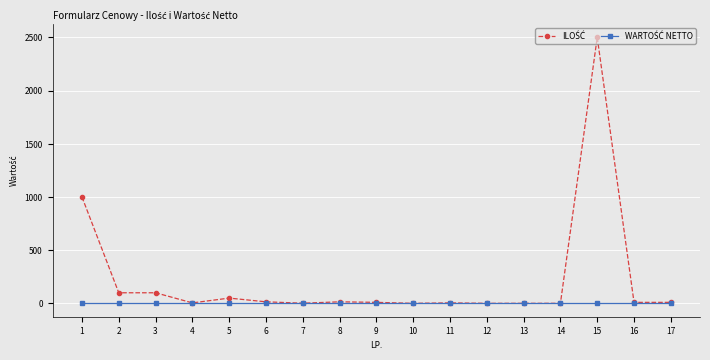

Count the number of data series in this chart.

2